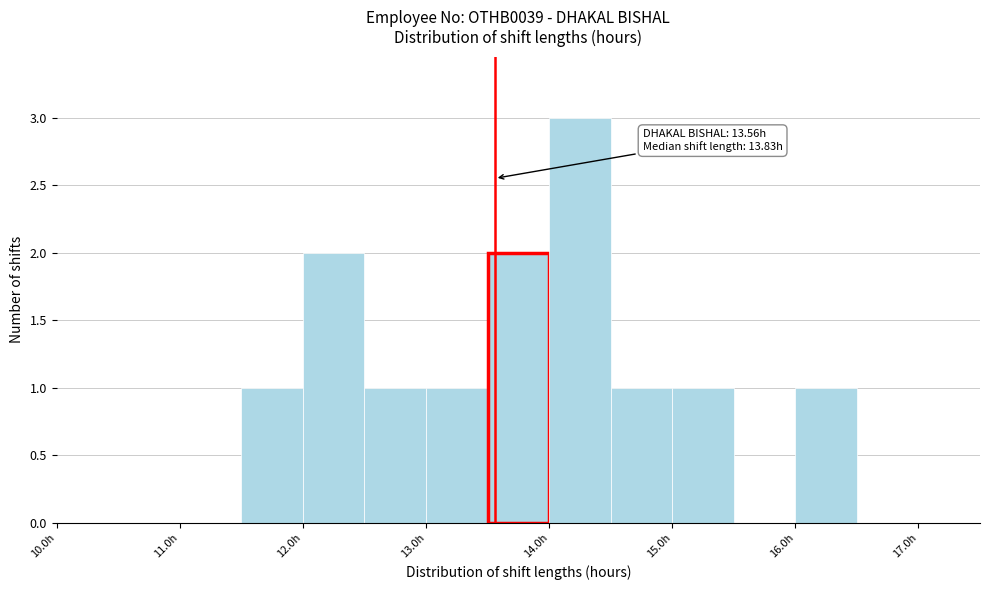

Over which range of the x-axis is the bar tallest?

14.0 to 14.5